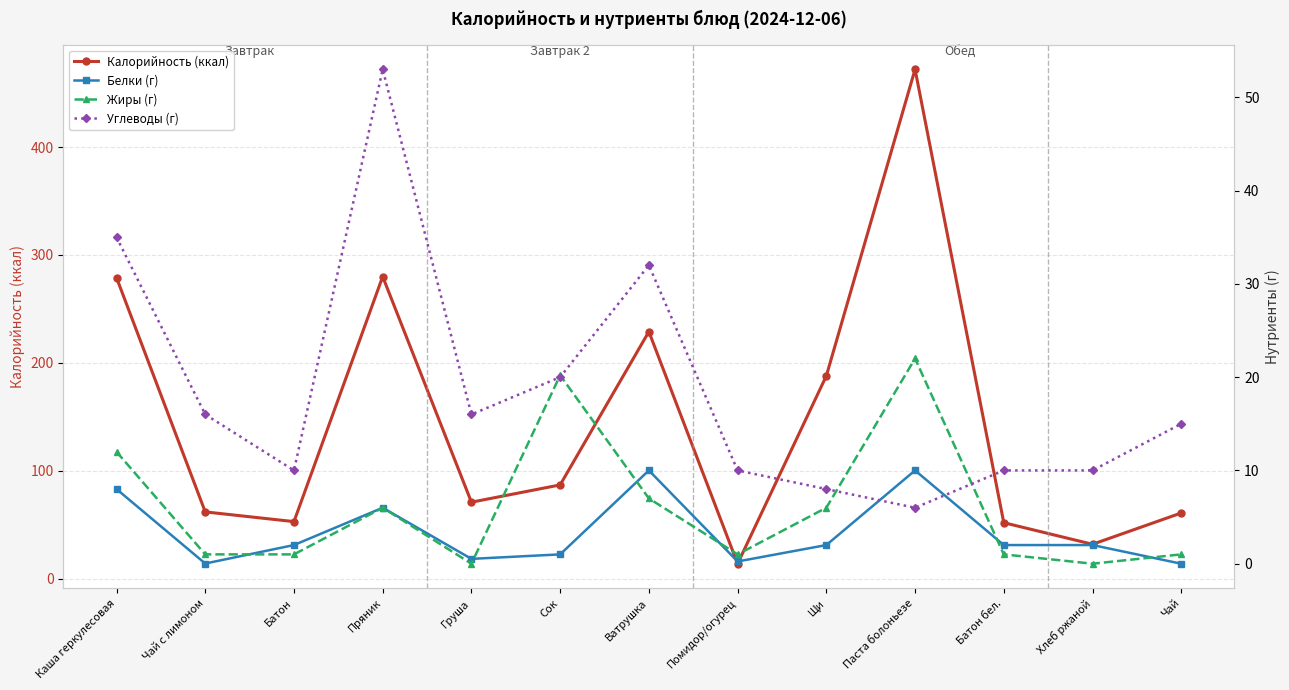

List the series in order of their peak value, lowest first.

Белки (г), Жиры (г), Углеводы (г), Калорийность (ккал)